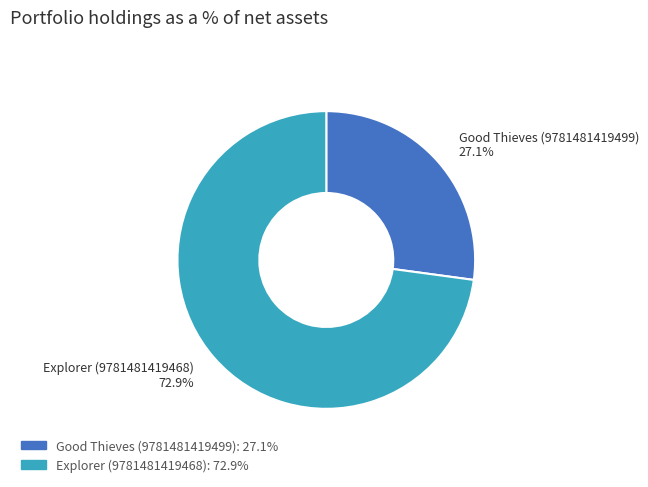

What percentage is the Explorer (9781481419468) slice, to the nearest percent?

73%